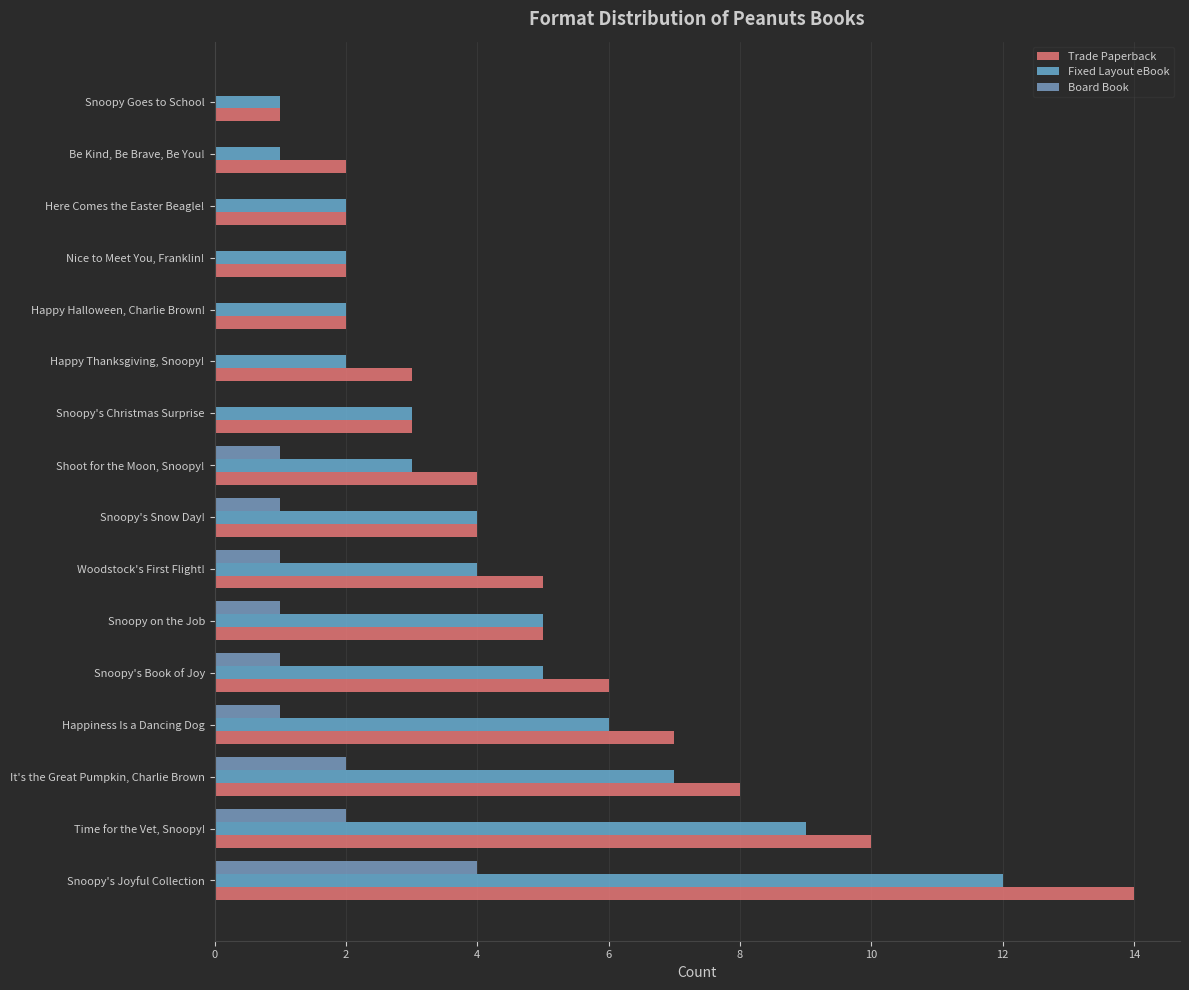

How many series are shown in this chart?

3